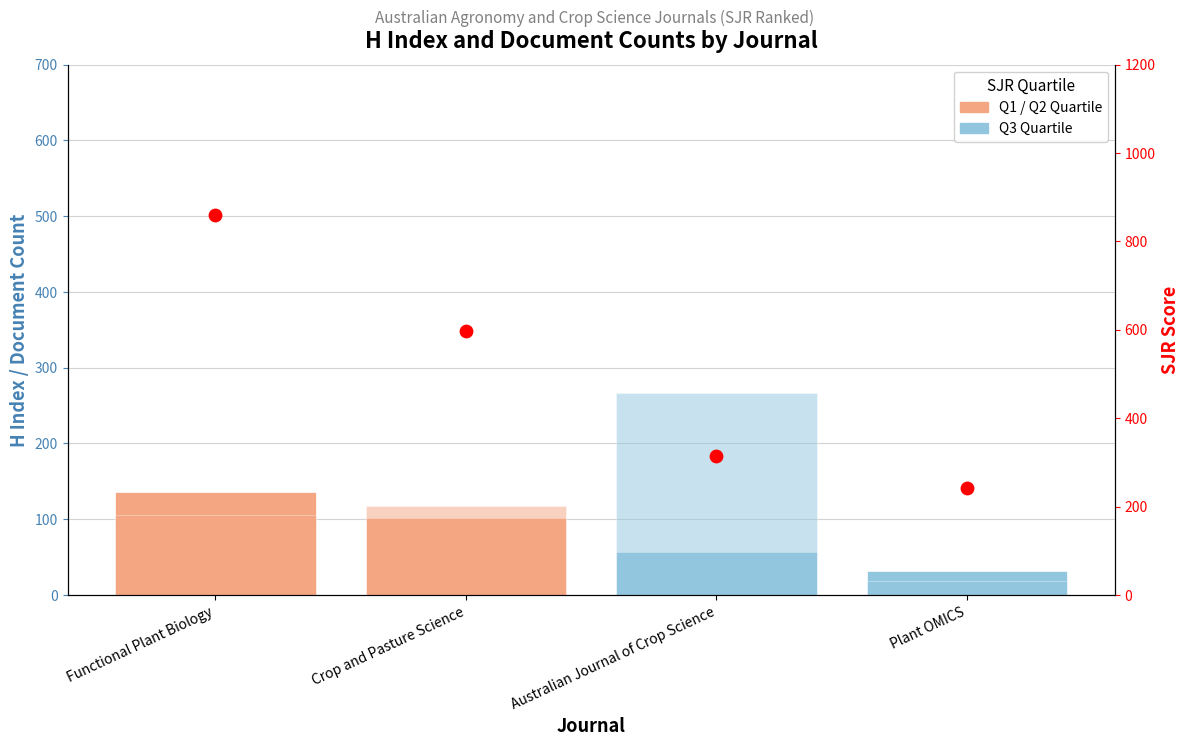

What is the total value across all series at Australian Journal of Crop Science?

639